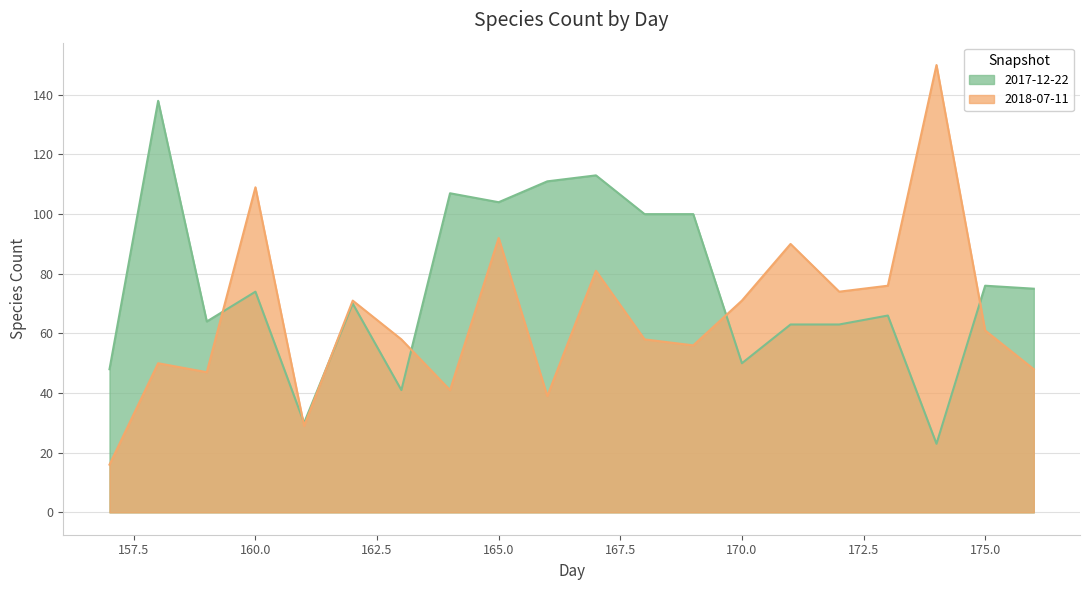

At which label does 2017-12-22 reach its peak?

158